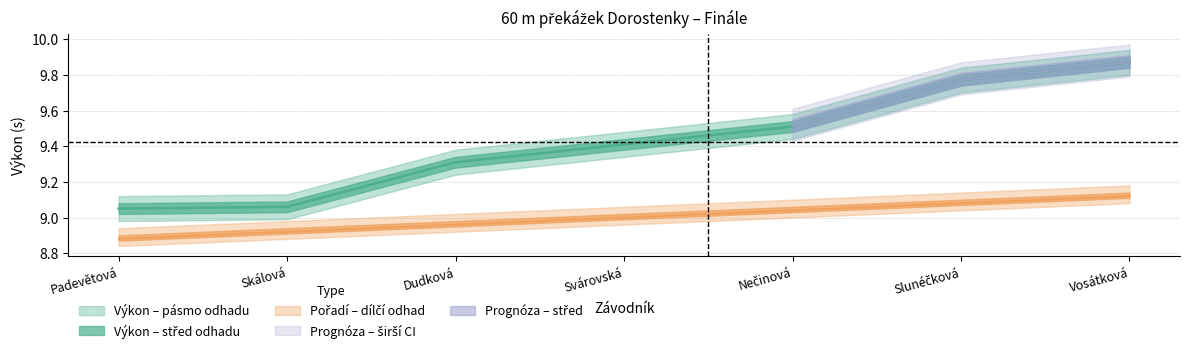

At how many categories does at least one series exceed 9?

7